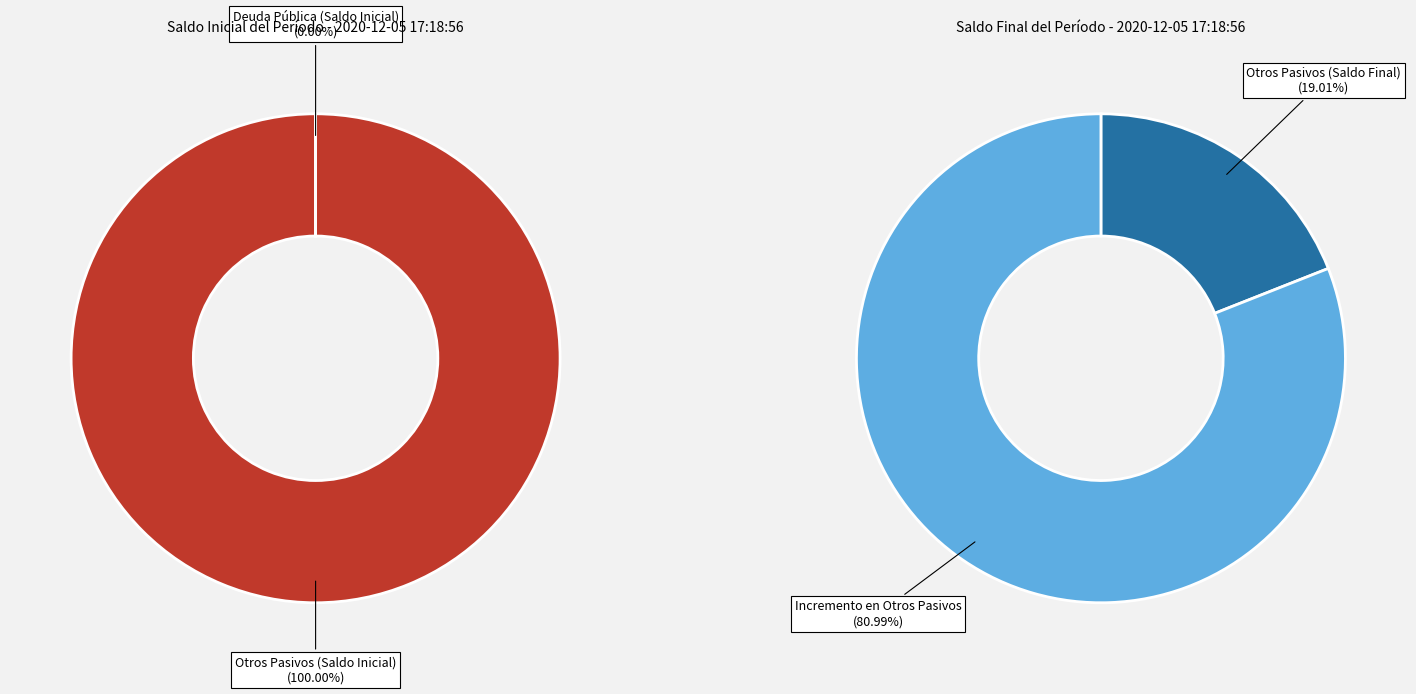

To the nearest percent, what is the difference between the largest and smallest slice percentages?

100%